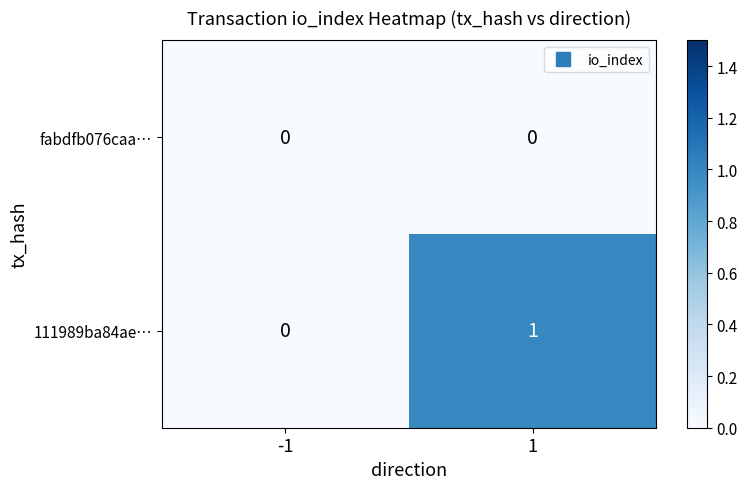

At which category is the sum across all series the highest?

1